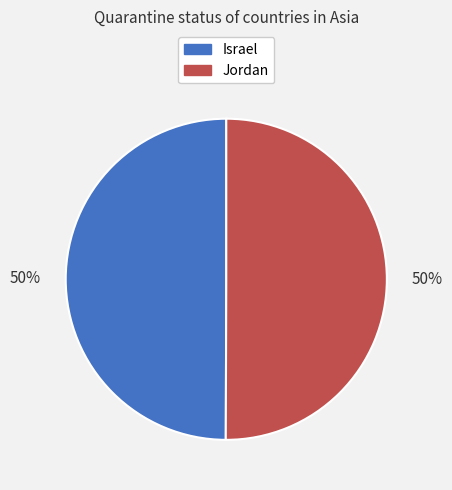

What is the ratio of the value at Israel to the value at Jordan?

1.0